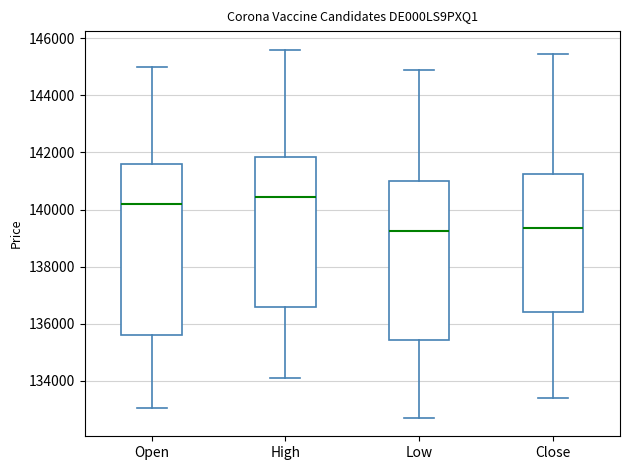

Reading left to right, transcribe this box plot: for each box, give where its median line is, the range the box spans, and where its two whiskers end, as read against the y-axis. The values are not printed on the chart, so give them approximately, as read against the axis.

Open: median 140200, box 135600 to 141600, whiskers 133000 to 145000
High: median 140400, box 136600 to 141800, whiskers 134200 to 145600
Low: median 139200, box 135400 to 141000, whiskers 132800 to 144800
Close: median 139400, box 136400 to 141200, whiskers 133400 to 145400